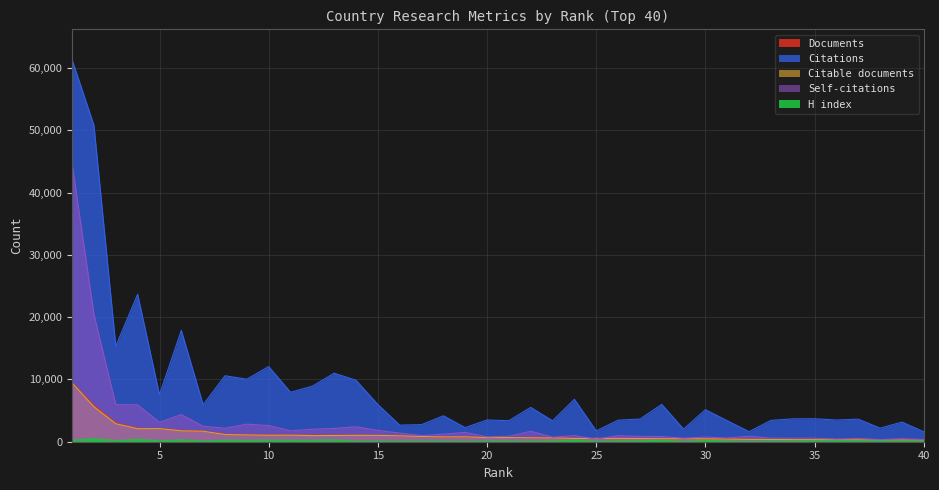

What is the difference between the Citations values at 25 and 37?

1880